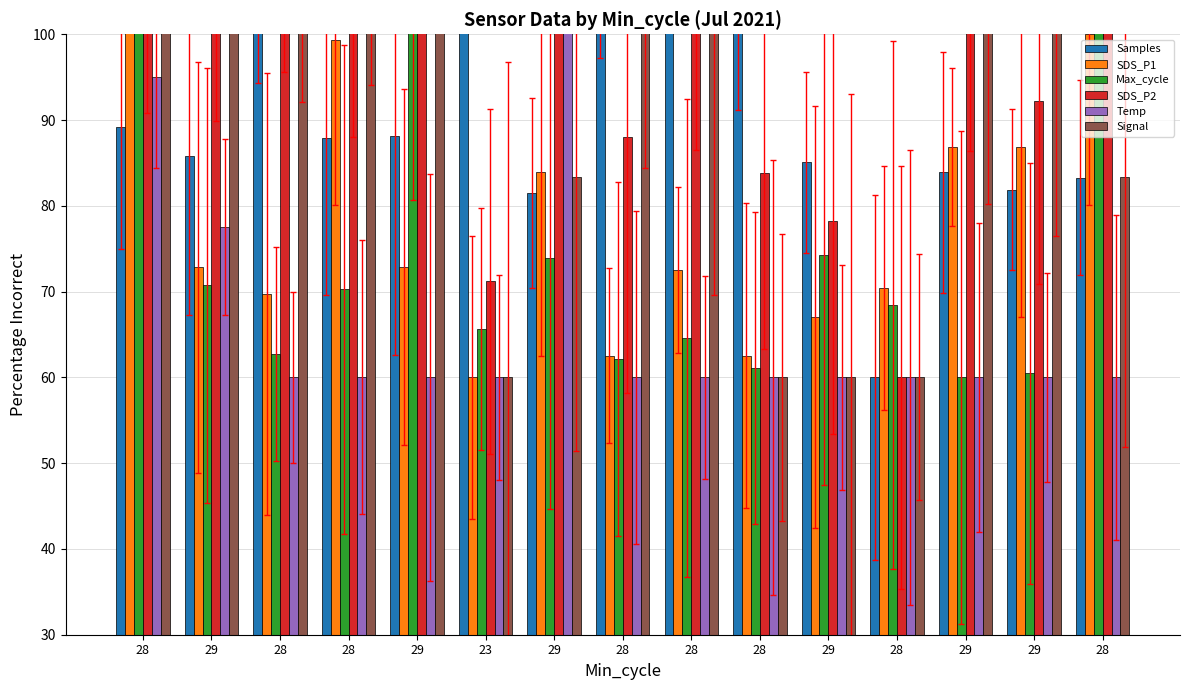

What are all the series names shown in the legend?

Samples, SDS_P1, Max_cycle, SDS_P2, Temp, Signal